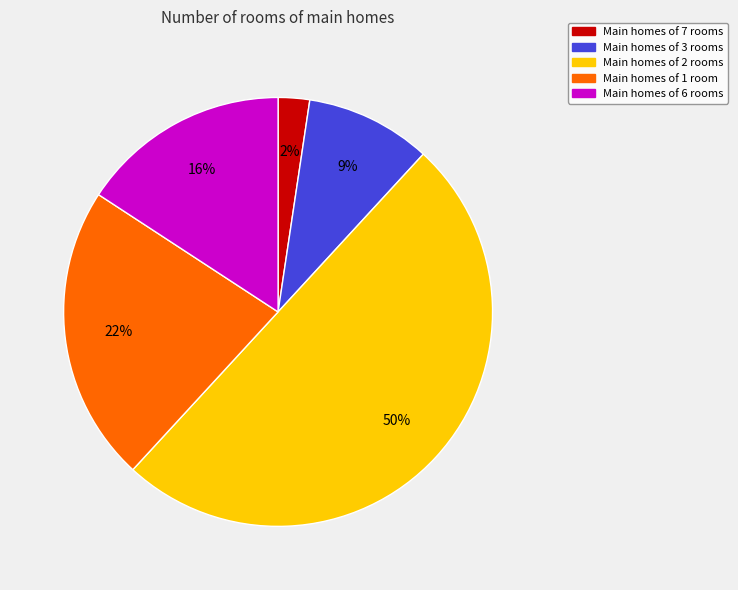

To the nearest percent, what is the difference between the largest and smallest slice percentages?

48%